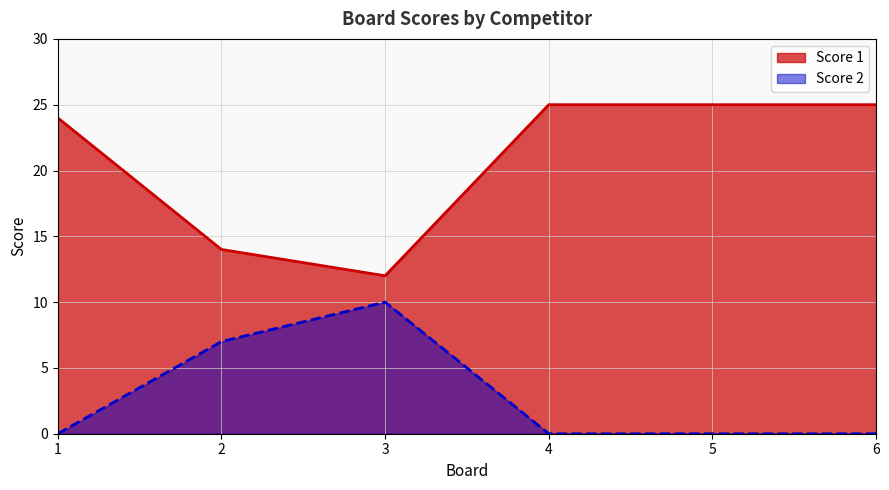

At which category does Score 2 reach its first local peak?

3